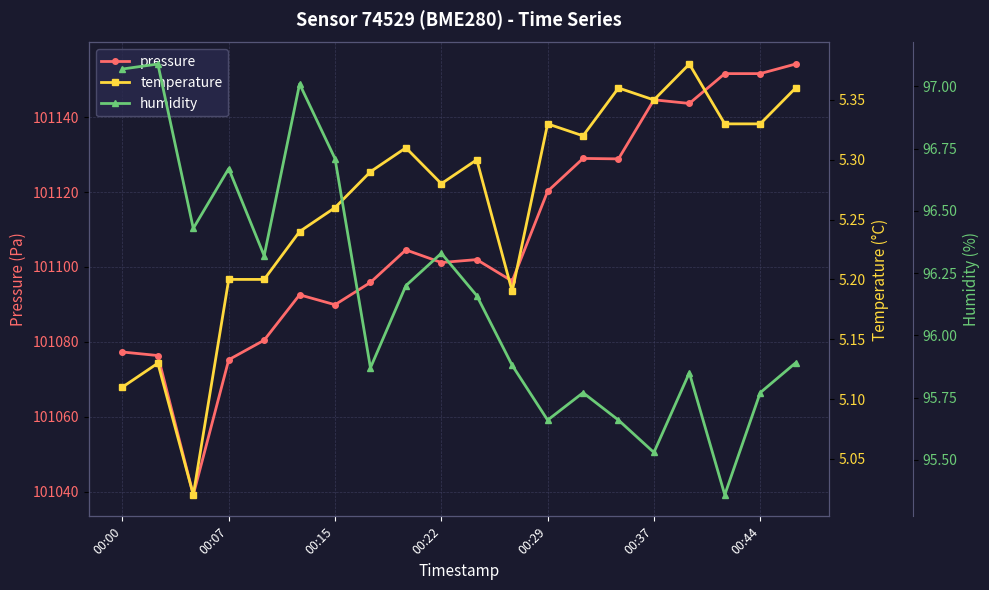

Is the value of temperature at 14 greater than the value of pressure at 00:15?

No